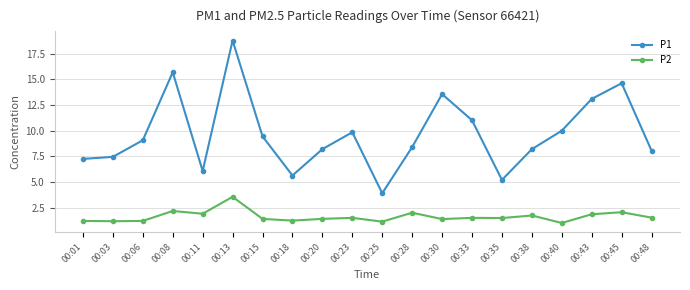

What is the difference between the second highest and second lowest values in the P2 series?

1.0